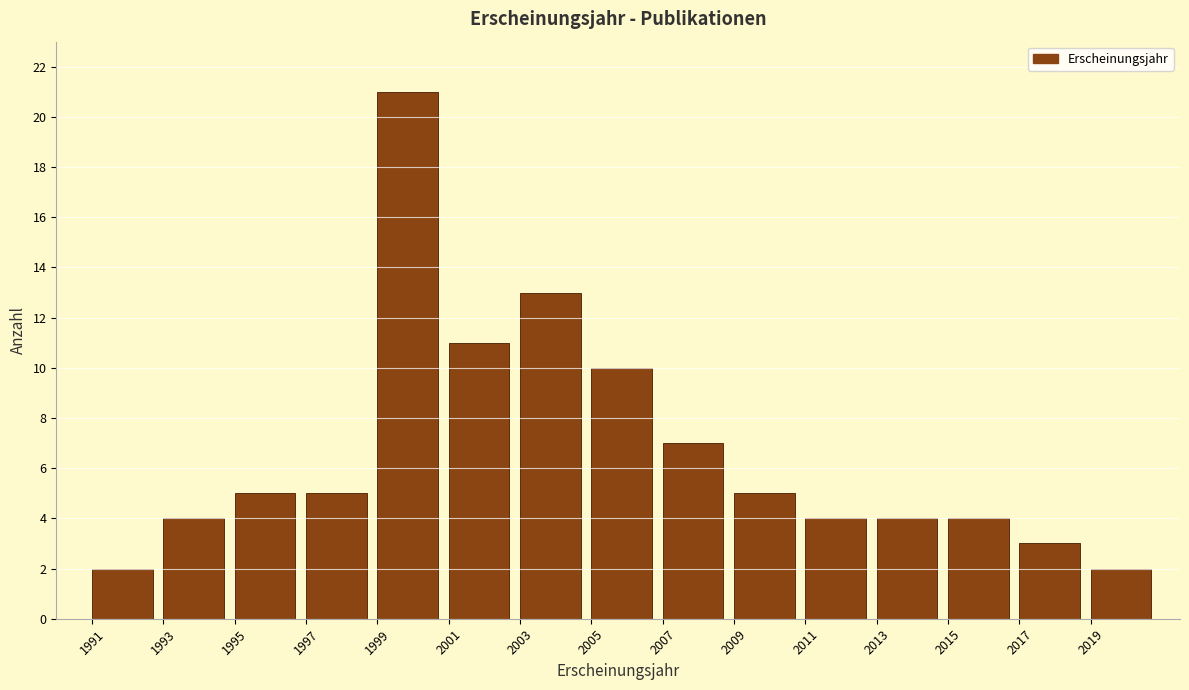

Reading left to right, transcribe this chart: for each bar, give the range it covers on the x-axis and its height. The values are not printed on the chart, so give them approximately, as read against the axis.

1991 to 1993: 2
1993 to 1995: 4
1995 to 1997: 5
1997 to 1999: 5
1999 to 2001: 21
2001 to 2003: 11
2003 to 2005: 13
2005 to 2007: 10
2007 to 2009: 7
2009 to 2011: 5
2011 to 2013: 4
2013 to 2015: 4
2015 to 2017: 4
2017 to 2019: 3
2019 to 2021: 2